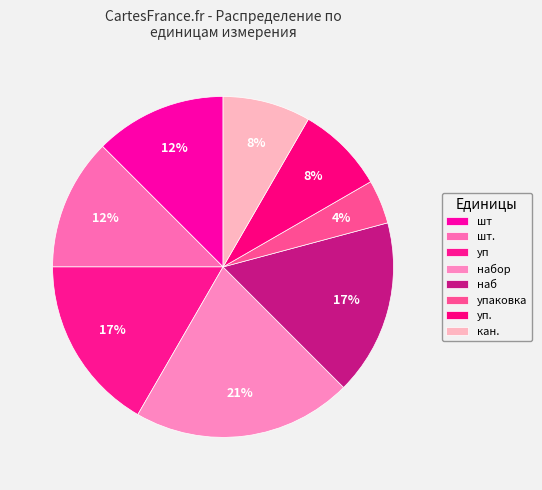

Does уп. account for over 50% of the chart?

No